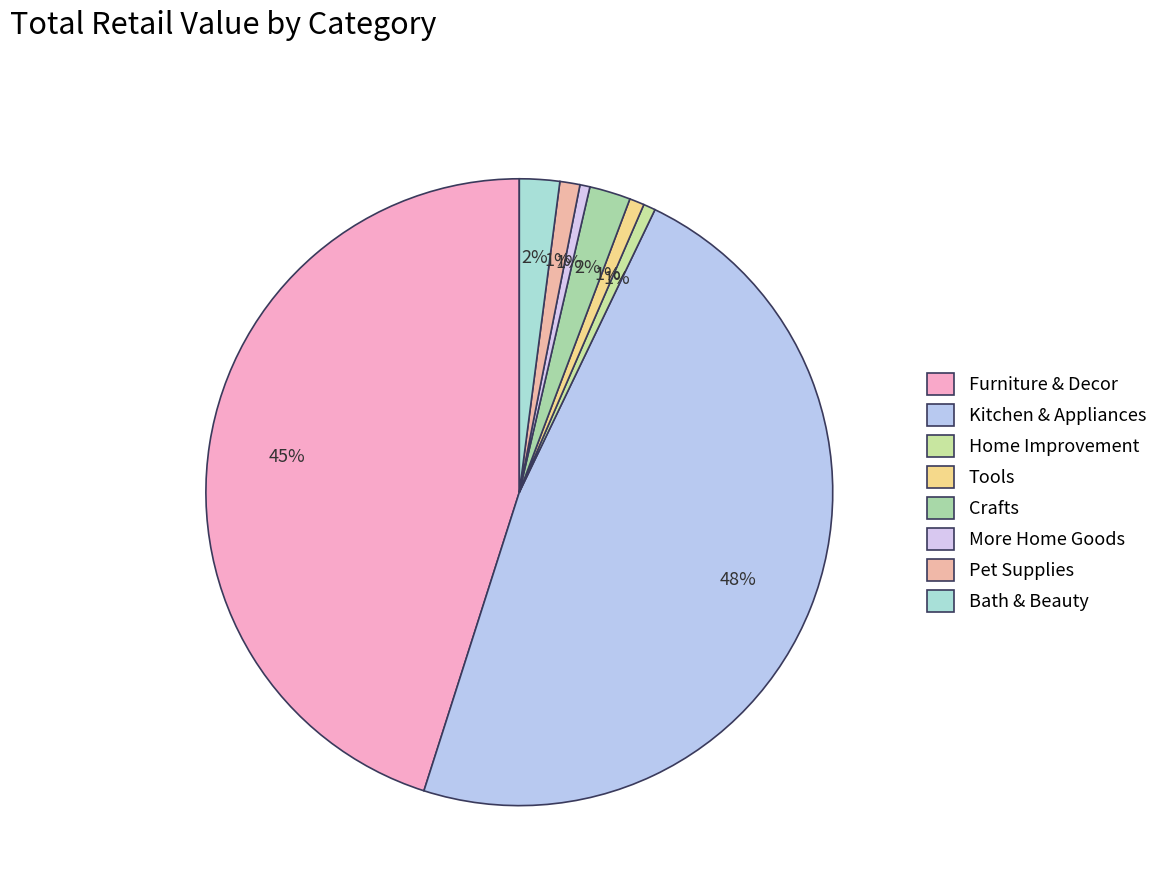

How much of the chart is everything except Home Improvement?

99.4%